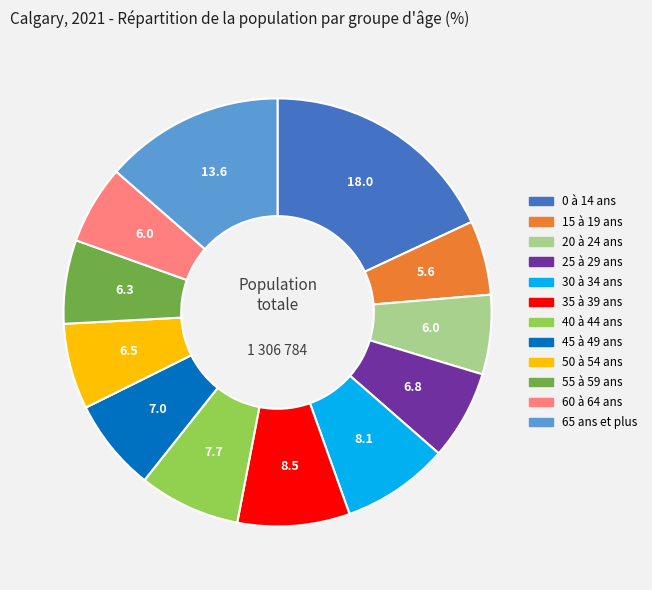

Approximately how many times larger is the value at 40 à 44 ans compared to 65 ans et plus?

0.6